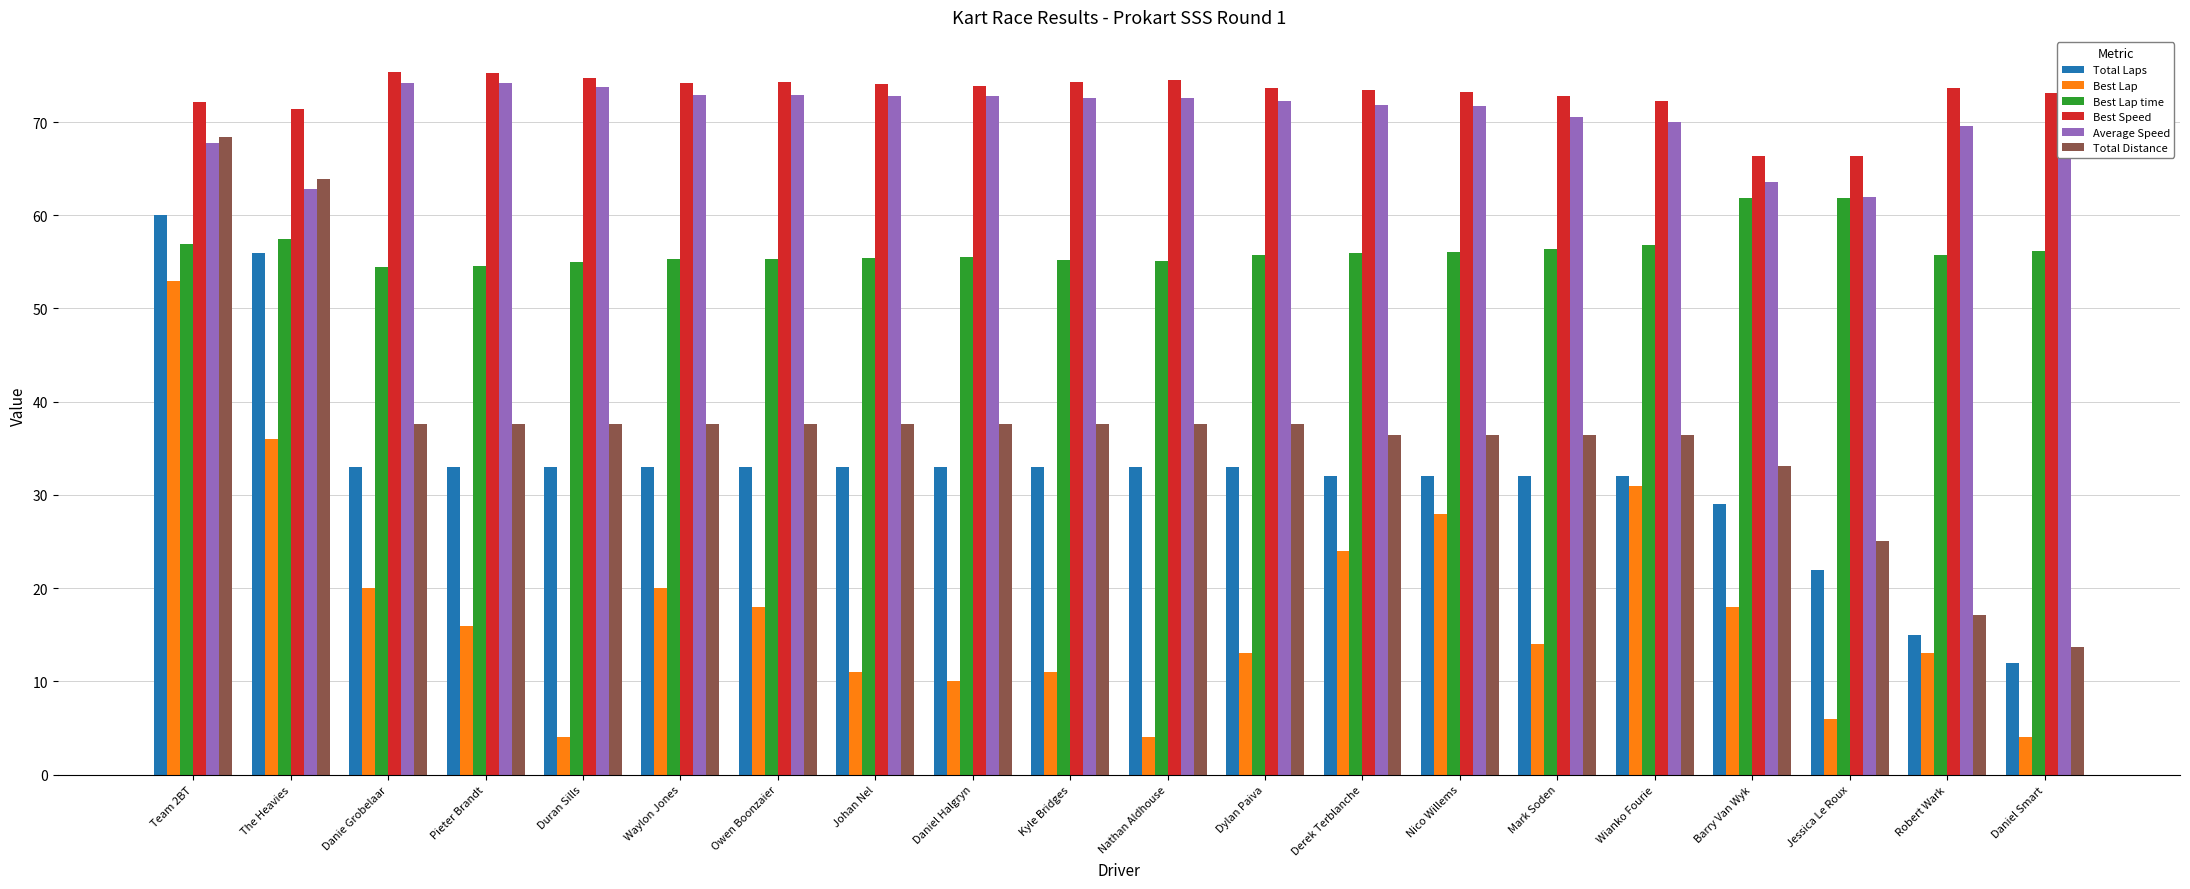

What is the difference between the maximum and minimum values in the Best Lap series?

49.0